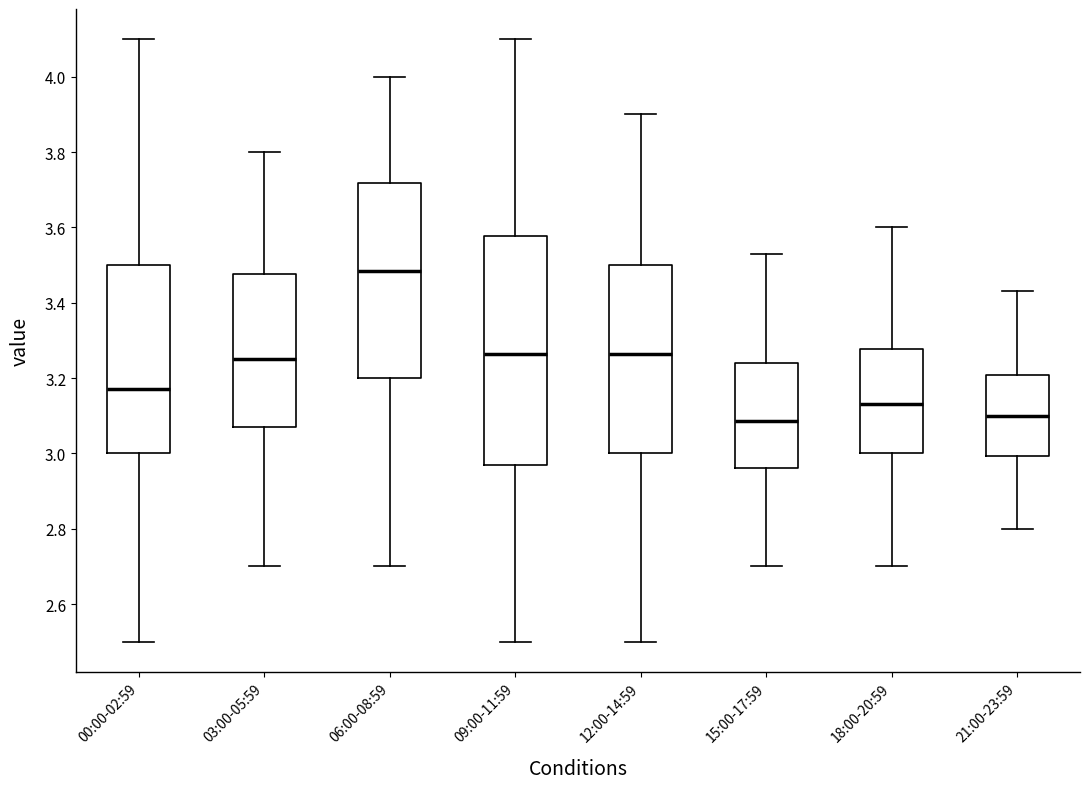

Comparing the boxes themselves (not the whiskers), which one is the tallest?

09:00-11:59